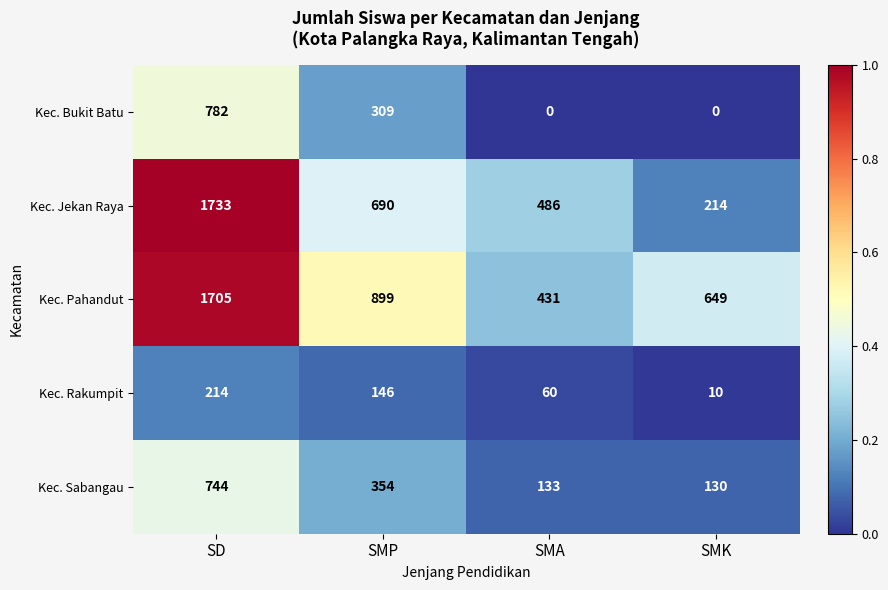

Which series has the largest total across all categories?

Kec. Pahandut